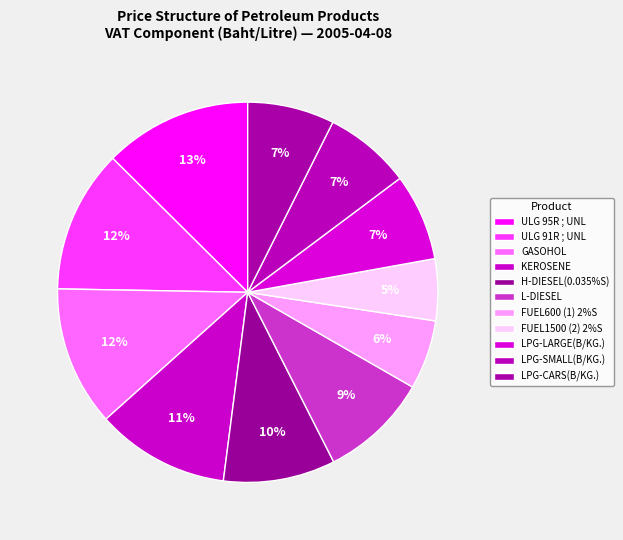

What is the ratio of the value at H-DIESEL(0.035%S) to the value at GASOHOL?

0.8